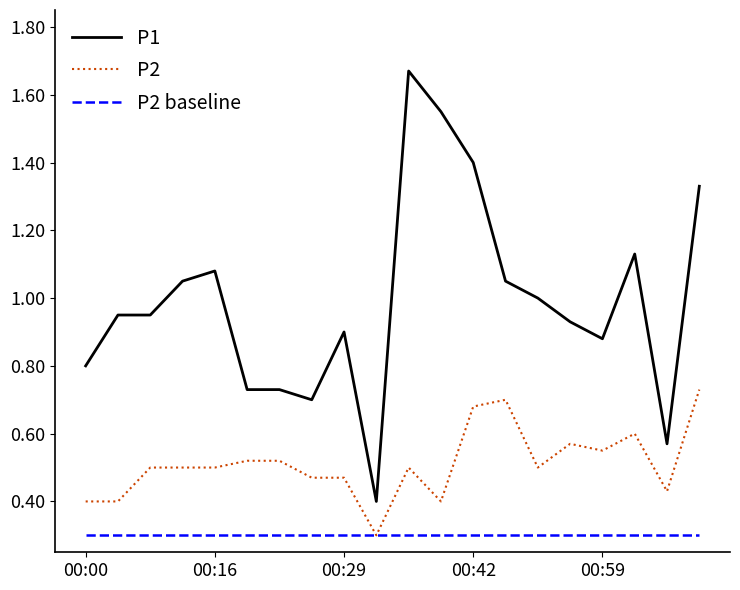

Does the chart display data point markers on the line(s)?

No